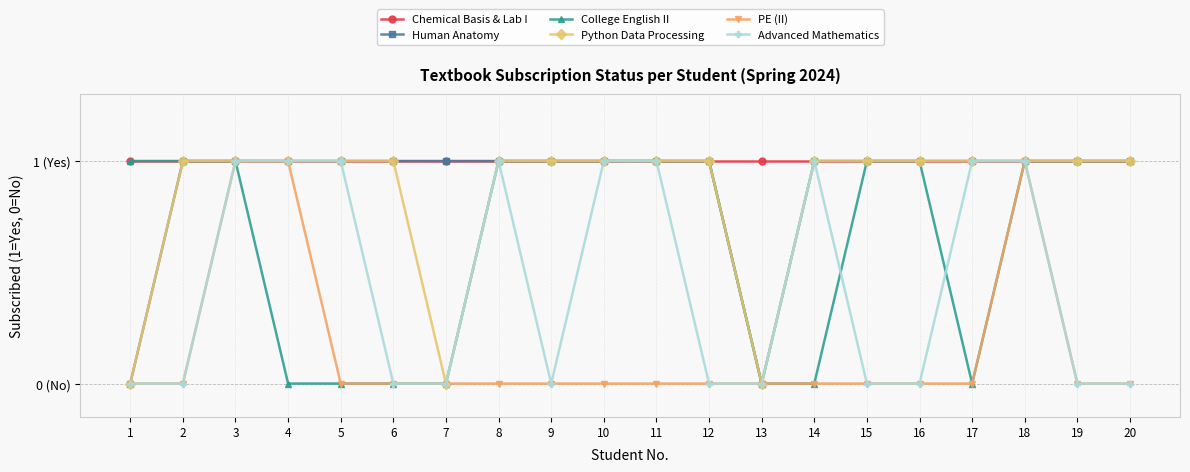

Which series has the widest spread of values?

Human Anatomy